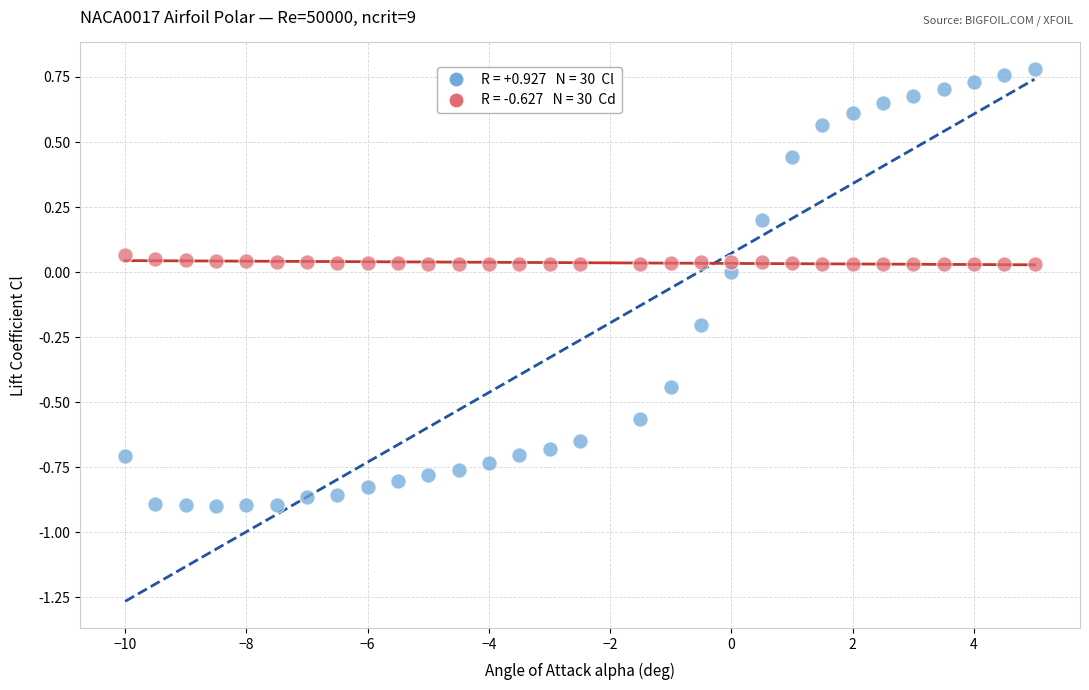

Across all data points, what is the range of Y values (max minus min)?

1.7